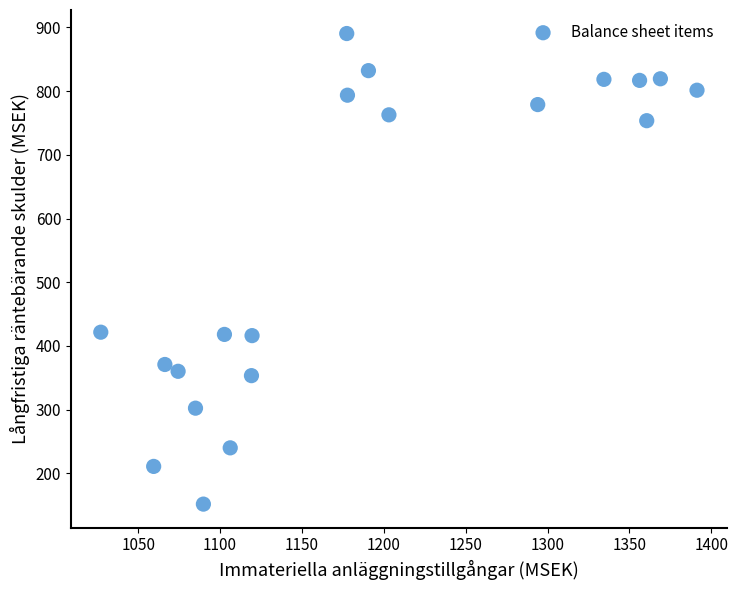

What is the range of X values (max minus min)?

364.2